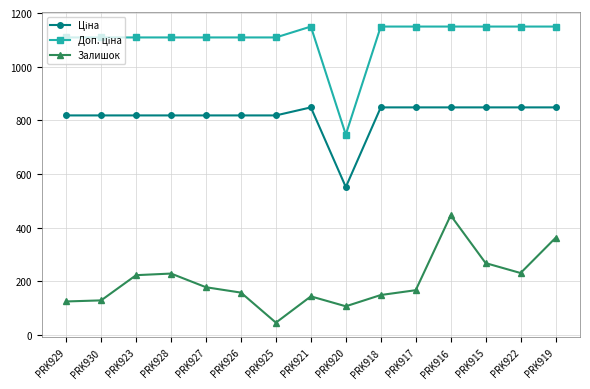

What is the label of the 12th point from the left?

PRK916